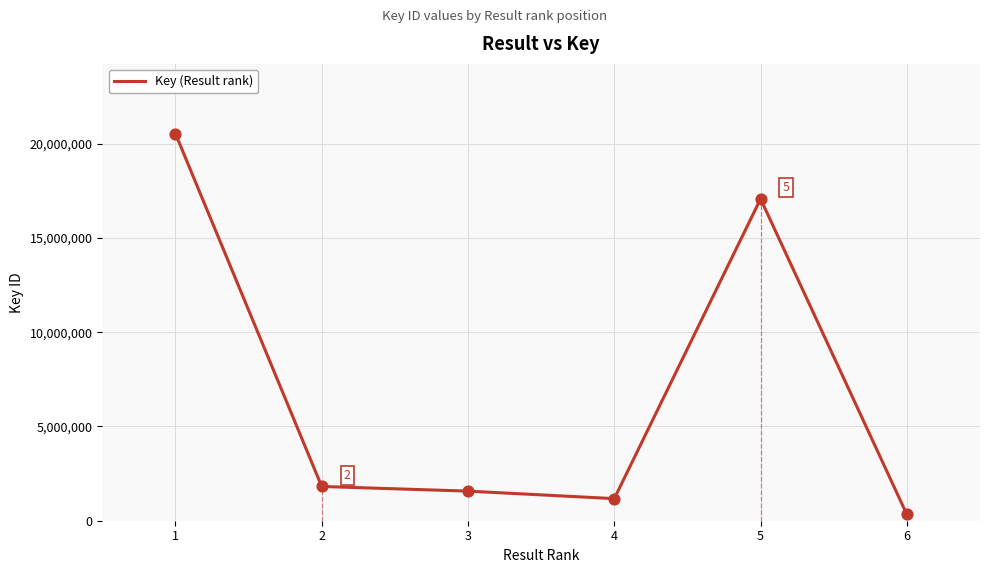

Approximately how many times larger is the value at 4 compared to 2?

0.6